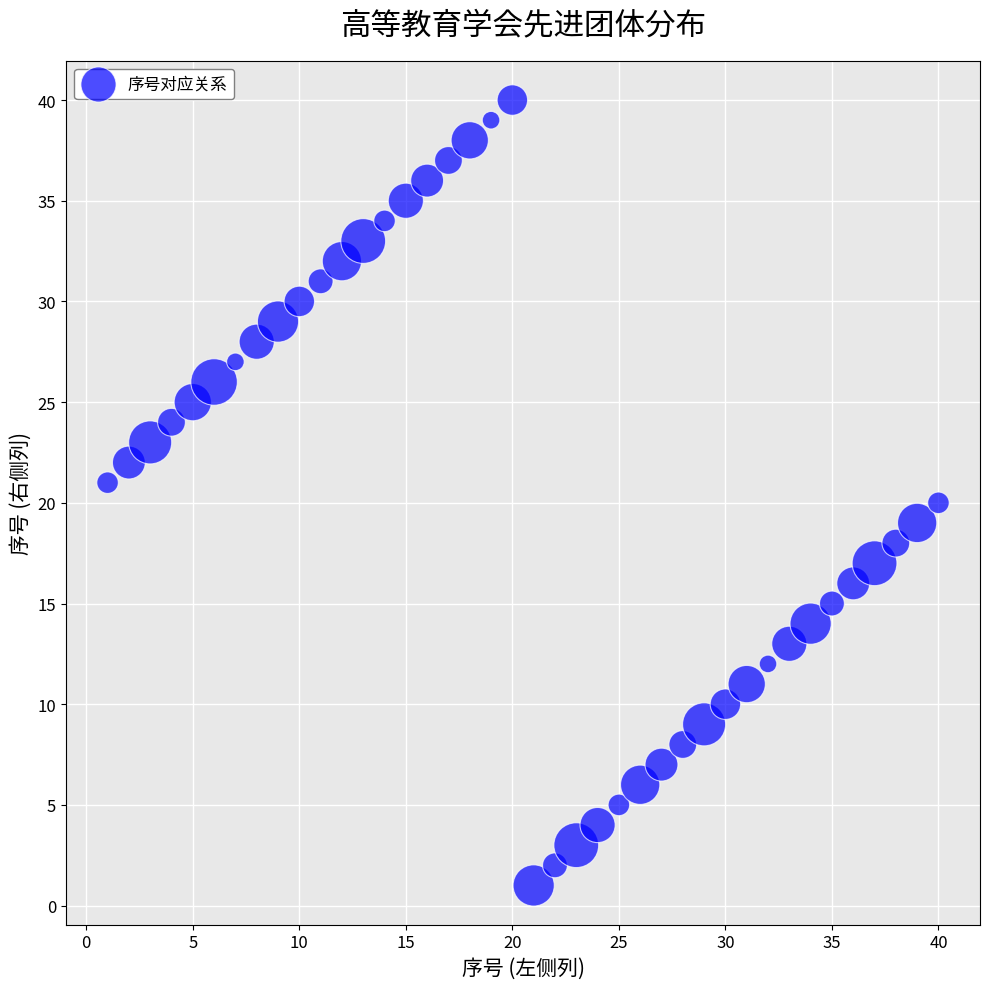

What is the range of Y values (max minus min)?

39